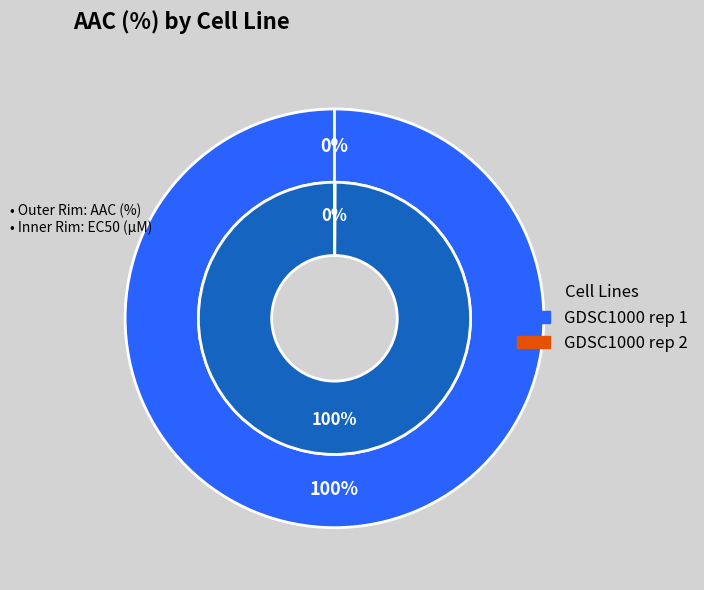

What percentage is NOT represented by GDSC1000 rep 2?

100.0%